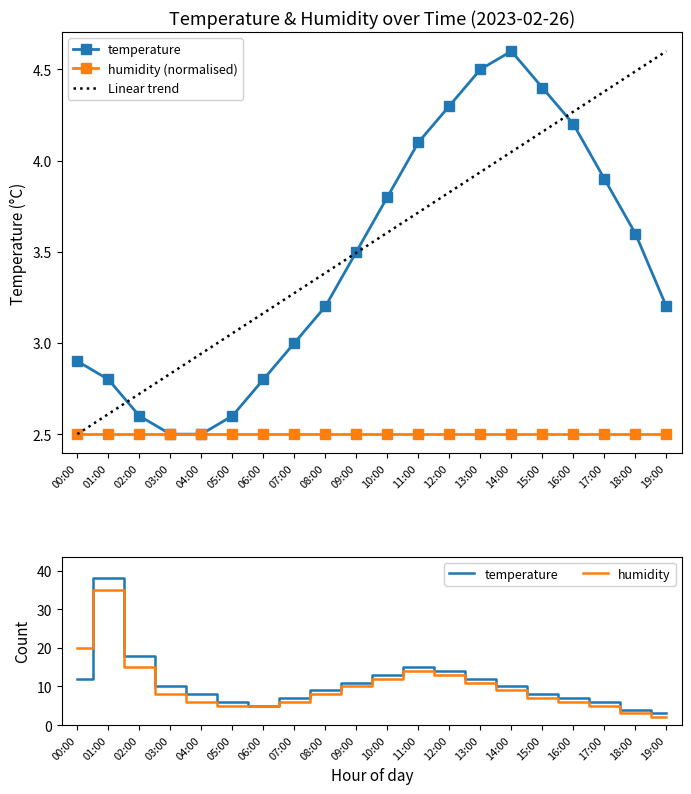

What is the difference between the Linear trend values at 05:00 and 09:00?

0.4